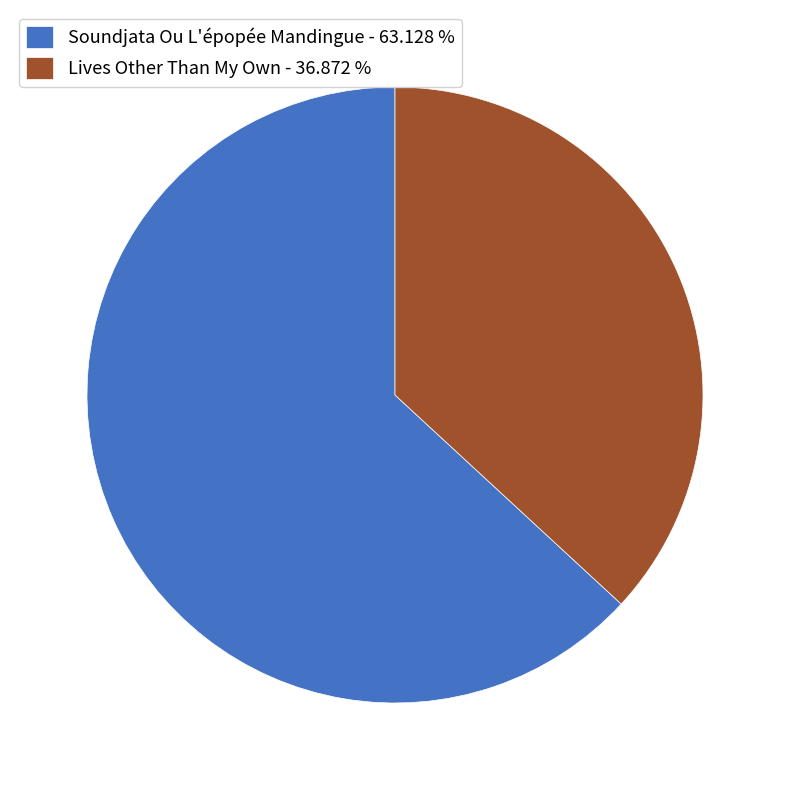

Approximately how many times larger is the value at Lives Other Than My Own compared to Soundjata Ou L'épopée Mandingue?

0.6